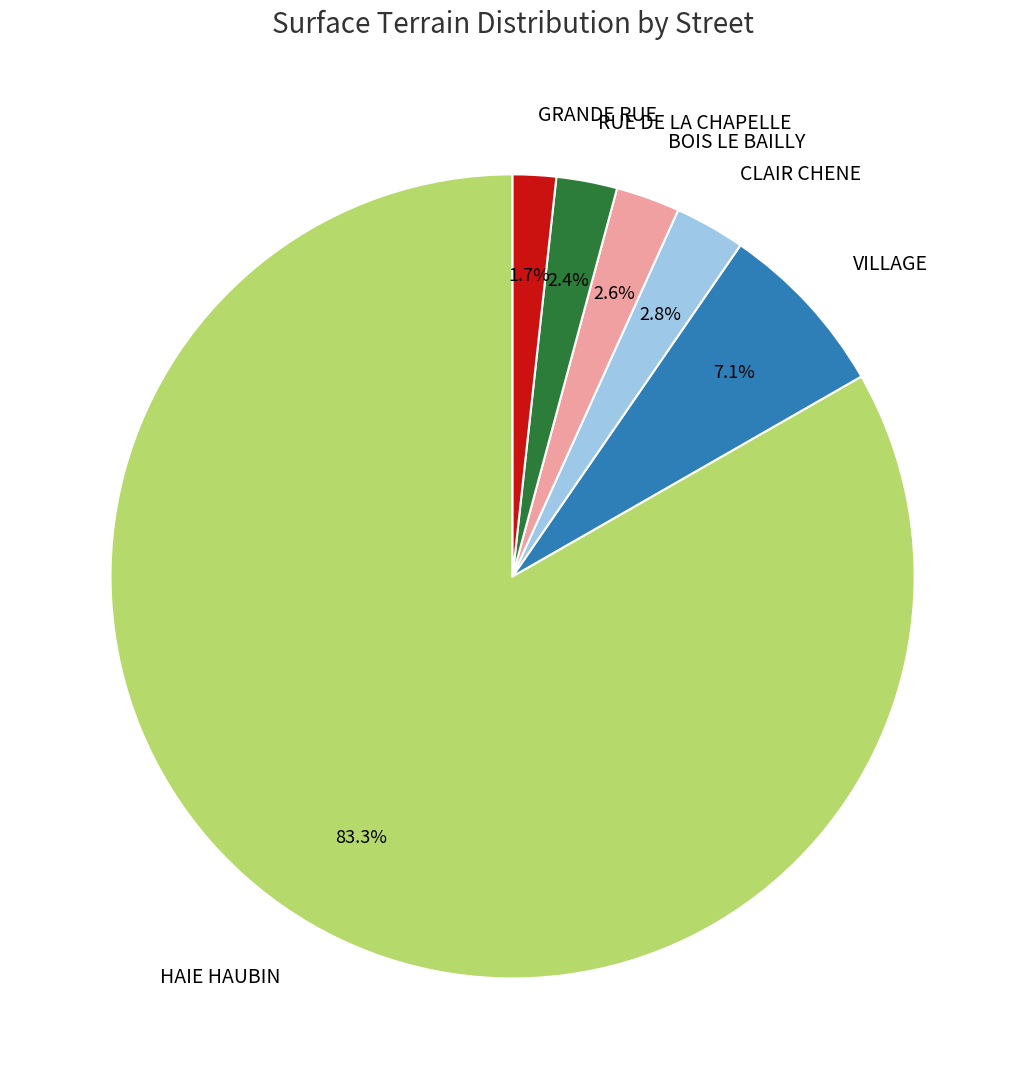

To the nearest percent, what is the combined percentage of HAIE HAUBIN and RUE DE LA CHAPELLE?

86%